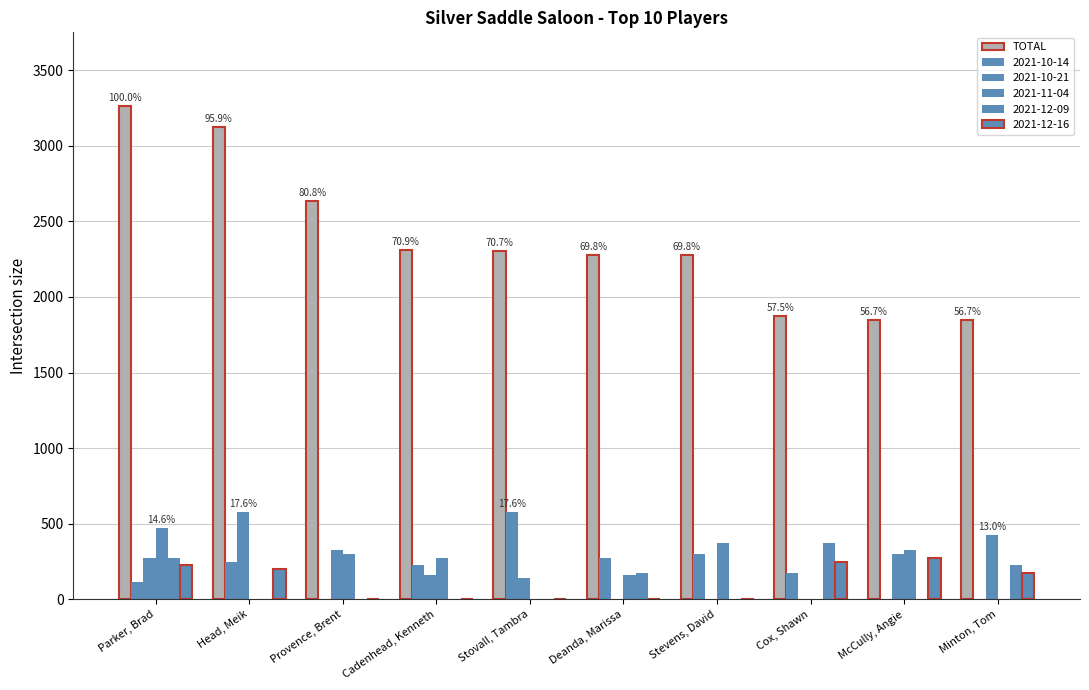

How many groups of bars are there?

10